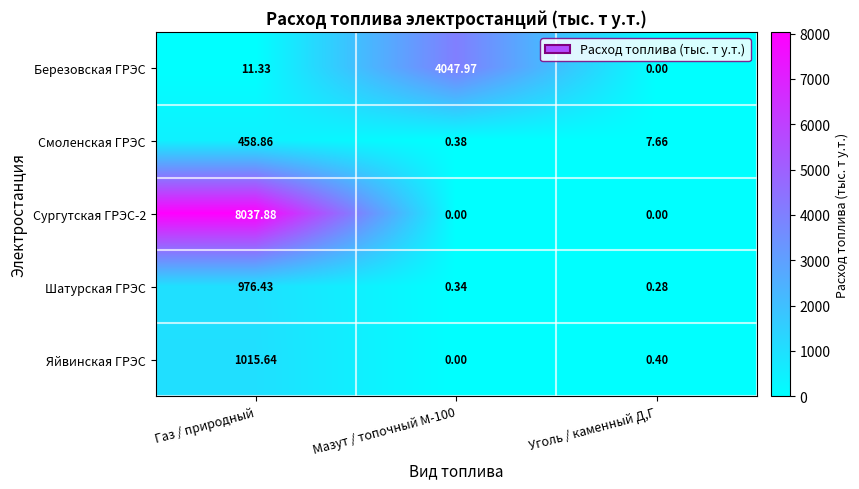

How many values in the Березовская ГРЭС series exceed 11?

2